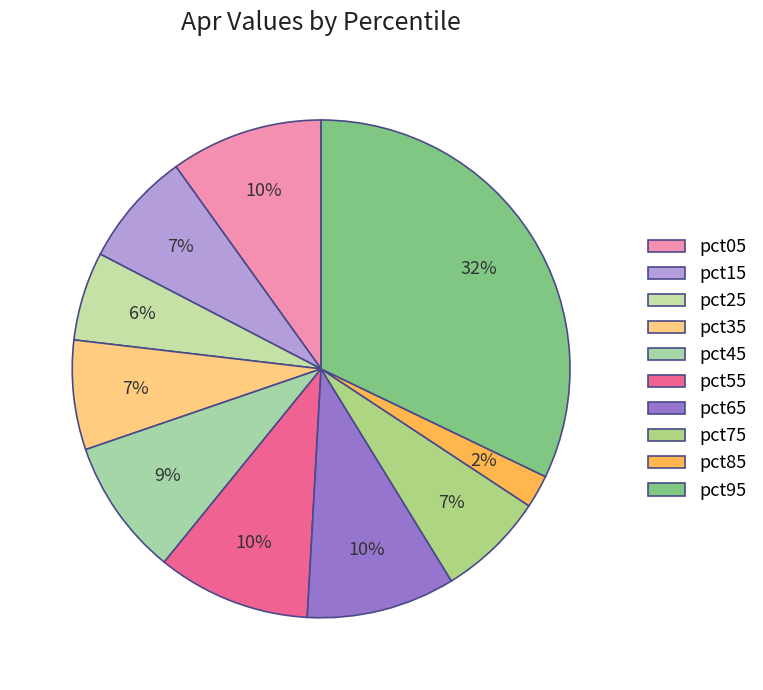

Is it true that pct15 is 1% of the pie?

False